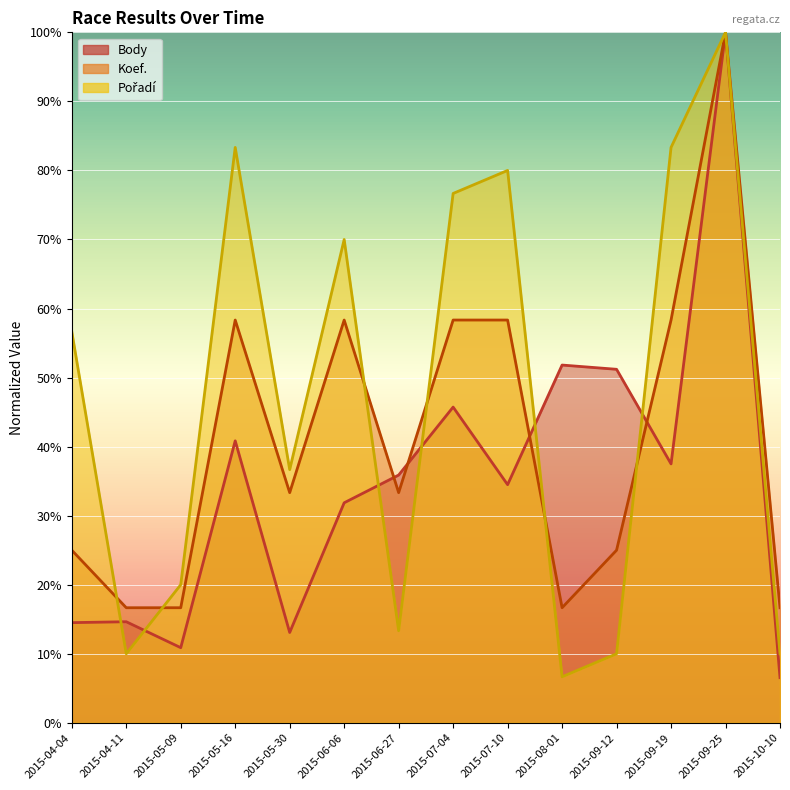

What is the value of the Pořadí point at the 13th from the left?

100.0